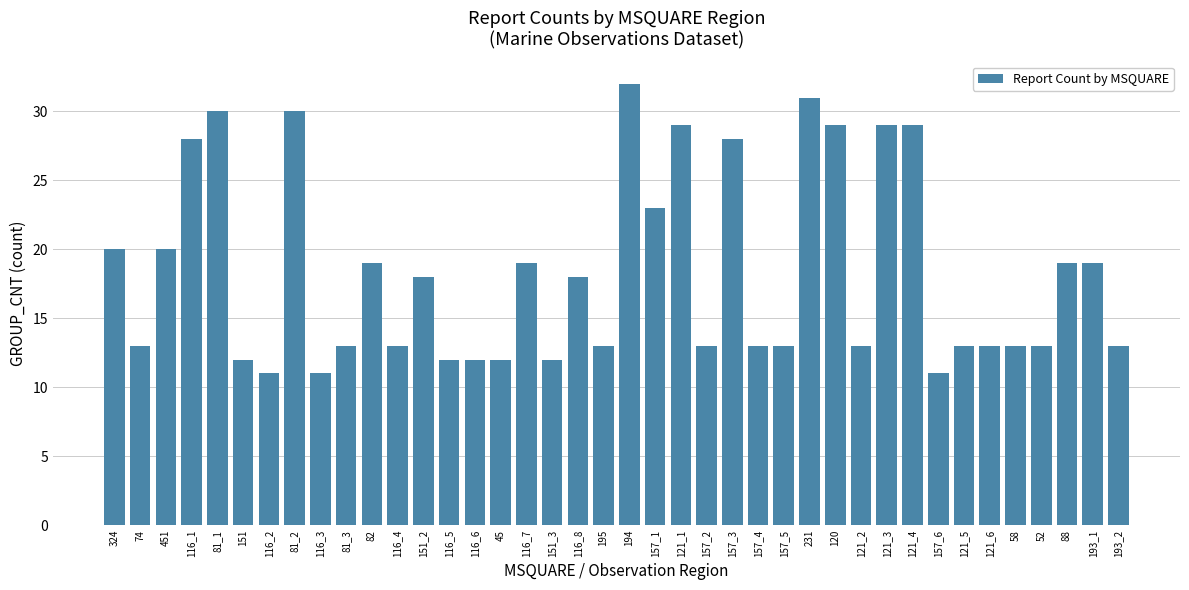

What position from the left is 81_1?

5